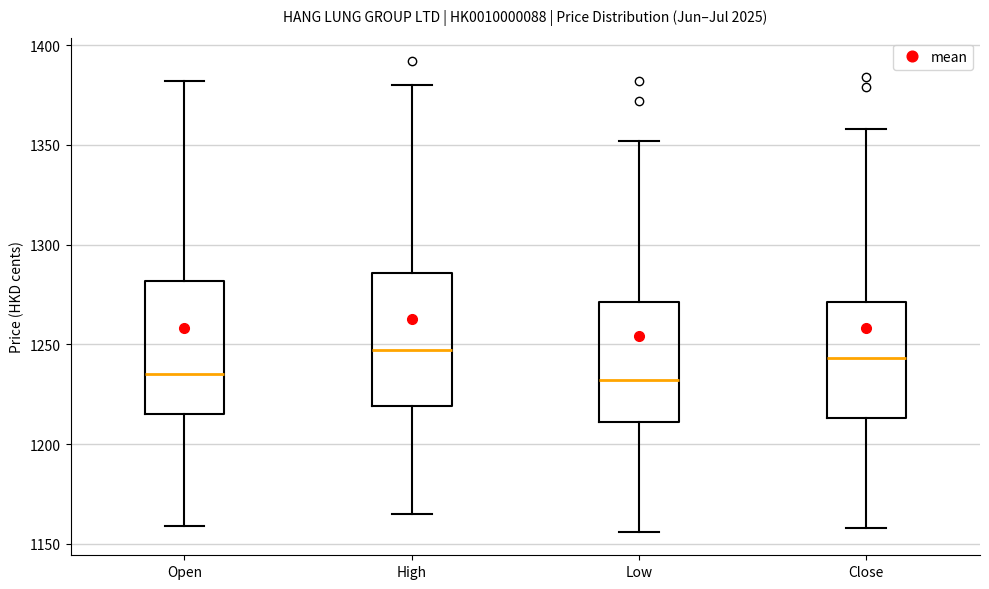

Reading left to right, read every box against the y-axis: the position of its median line, the range the box covers, and the ends of its whiskers. The values are not printed on the chart, so give them approximately, as read against the axis.

Open: median 1235, box 1215 to 1280, whiskers 1160 to 1380
High: median 1245, box 1220 to 1285, whiskers 1165 to 1380
Low: median 1230, box 1210 to 1270, whiskers 1155 to 1350
Close: median 1245, box 1215 to 1270, whiskers 1160 to 1360